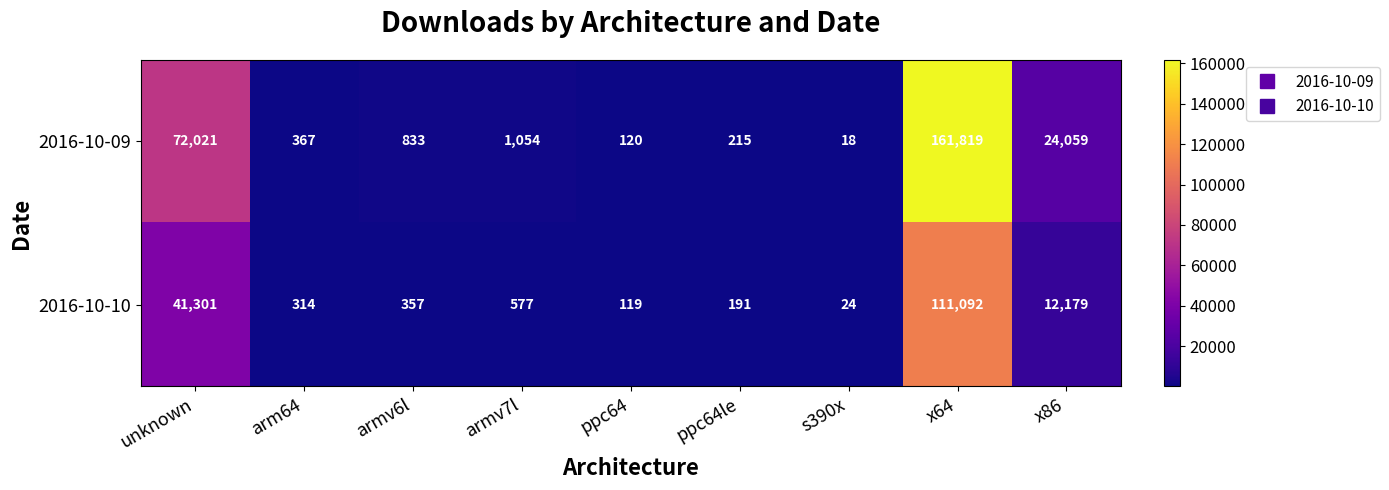

Rank the series by their maximum value, from lowest to highest.

2016-10-10, 2016-10-09